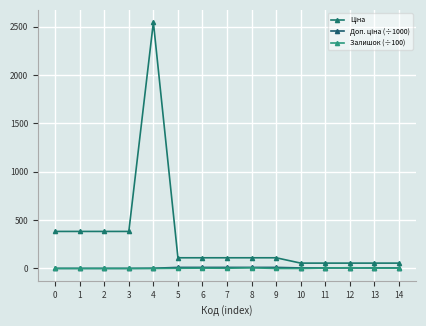

What is the sum of all Залишок (÷100) values?

34.5